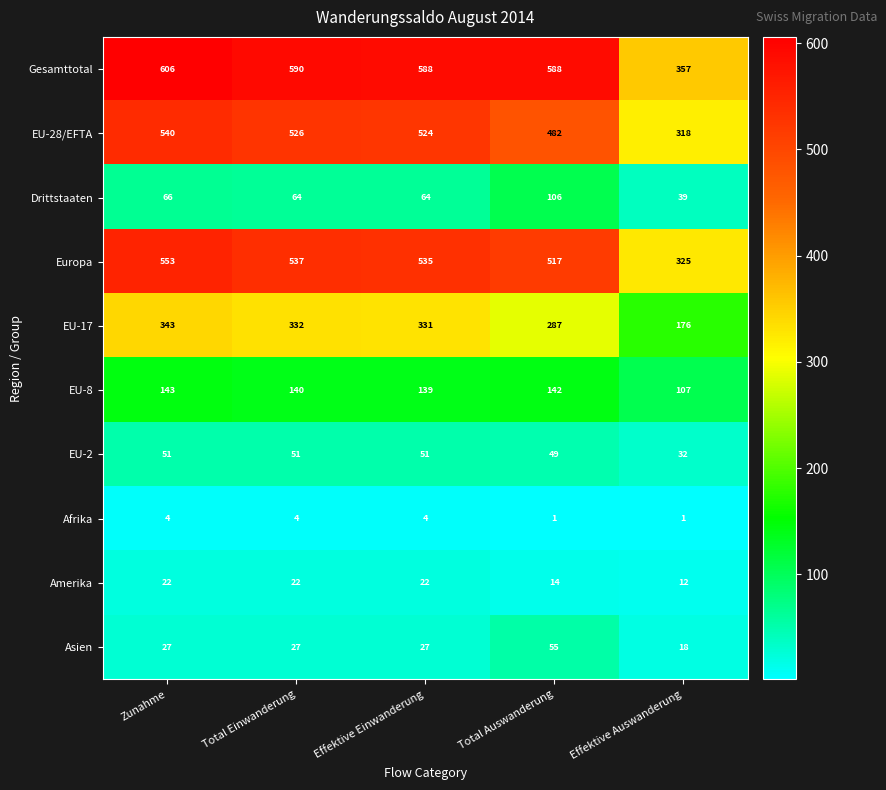

True or false: Drittstaaten has a value of 64 at Total Einwanderung.

True